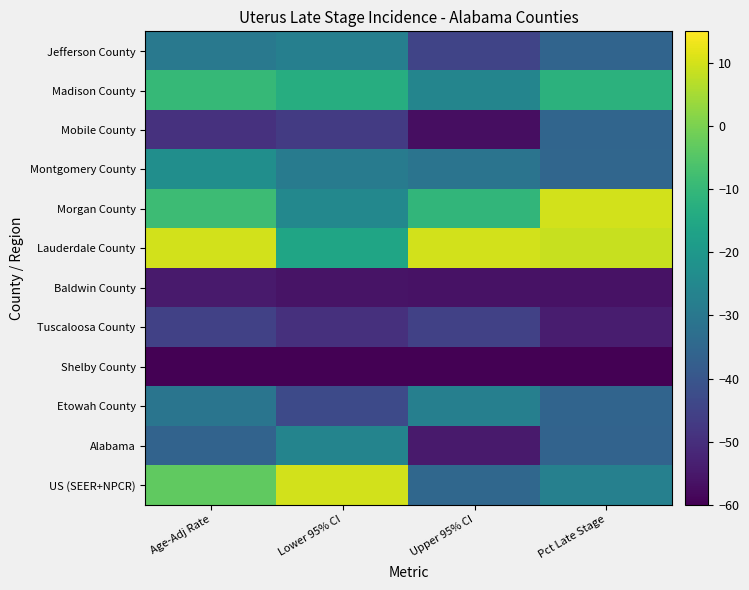

What is the minimum value shown in the chart?

-60.0